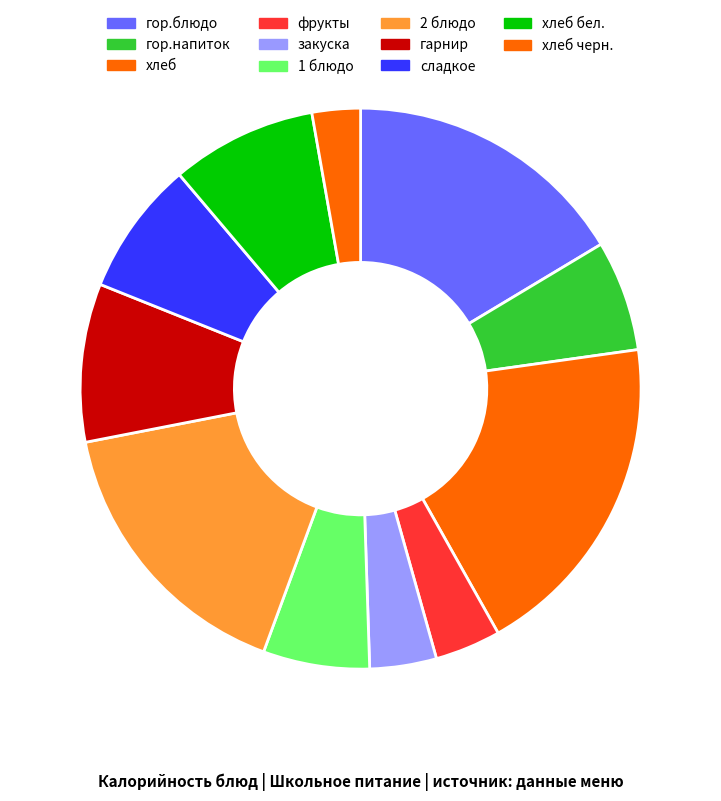

True or false: хлеб бел. accounts for 8% of the total.

True